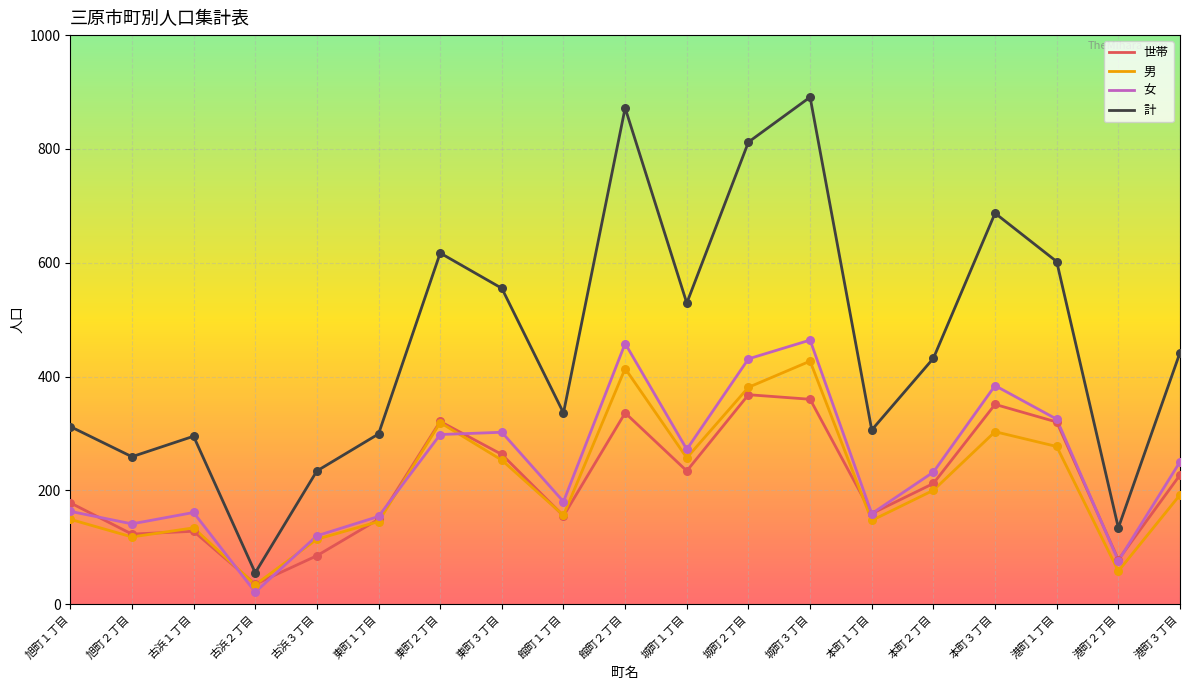

Which series has the widest spread of values?

計